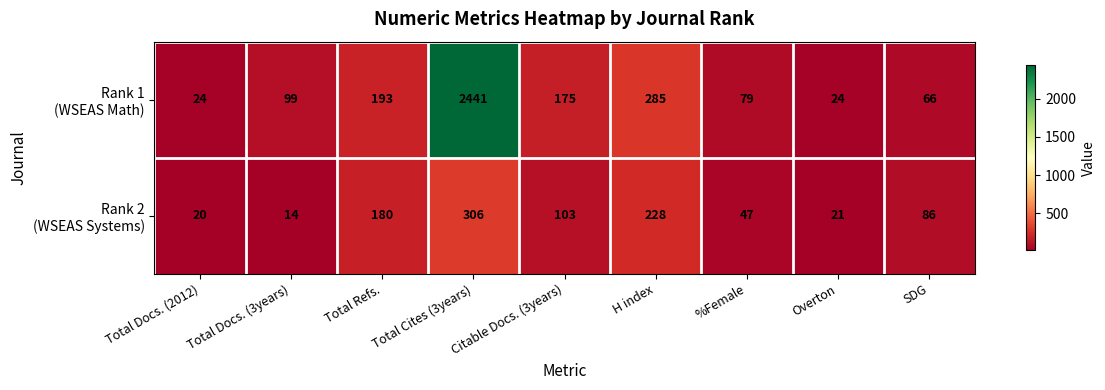

At which category is the sum across all series the highest?

Total Cites (3years)